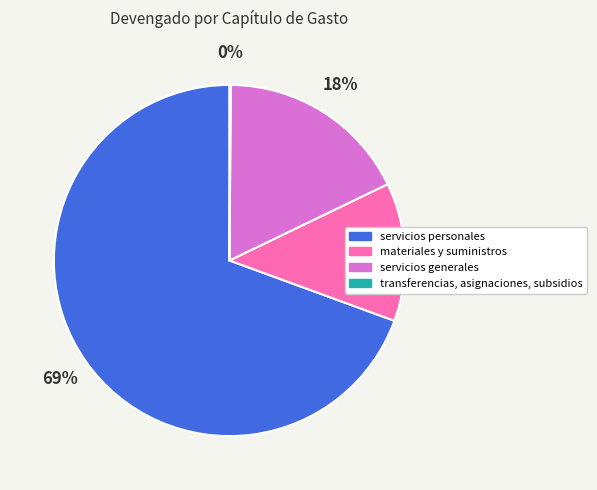

Is servicios personales the majority of the pie?

Yes